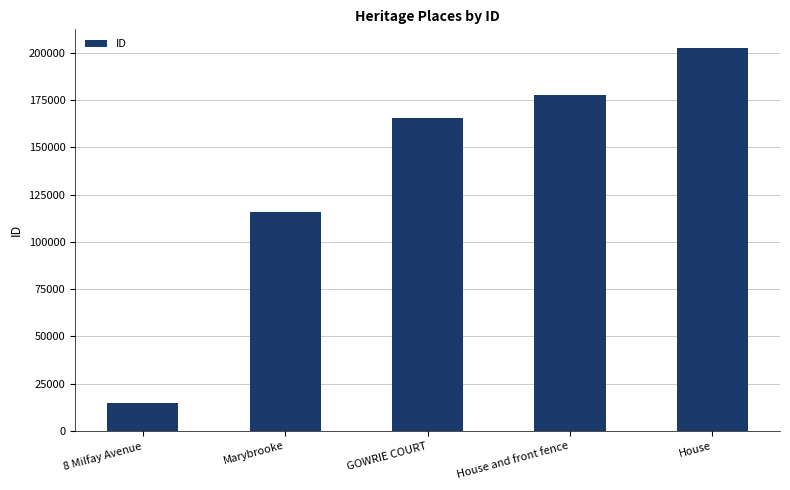

What is the label of the 1st bar from the left?

8 Milfay Avenue